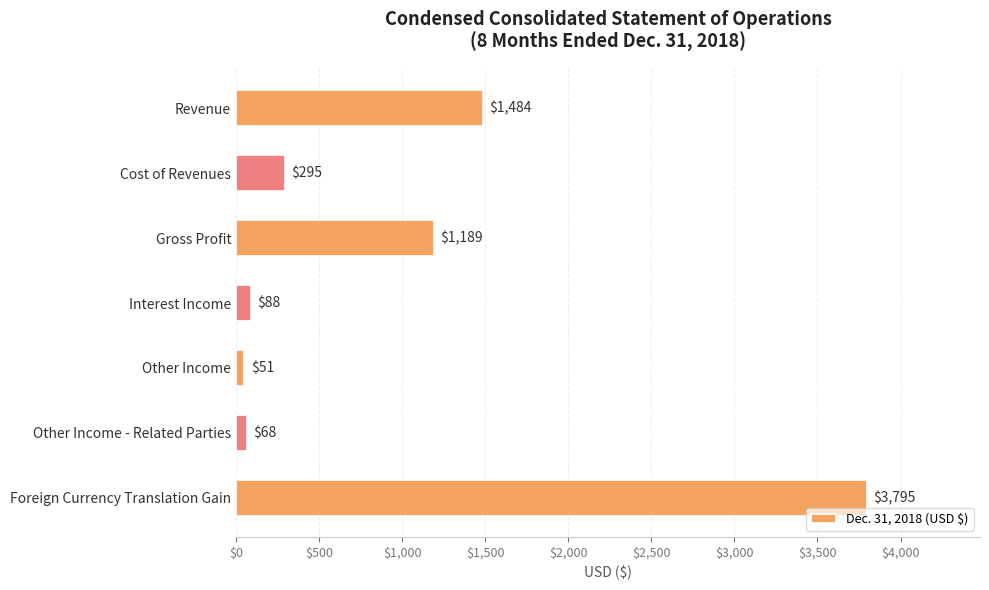

What is the difference between the maximum and minimum values?

3744